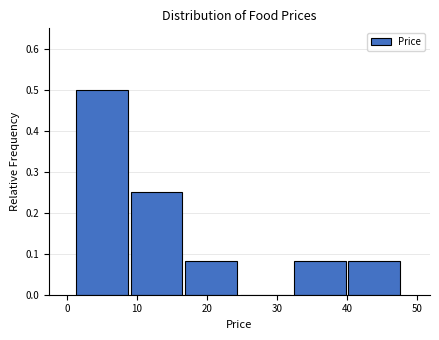

Which range on the x-axis has the tallest bar?

1 to 9